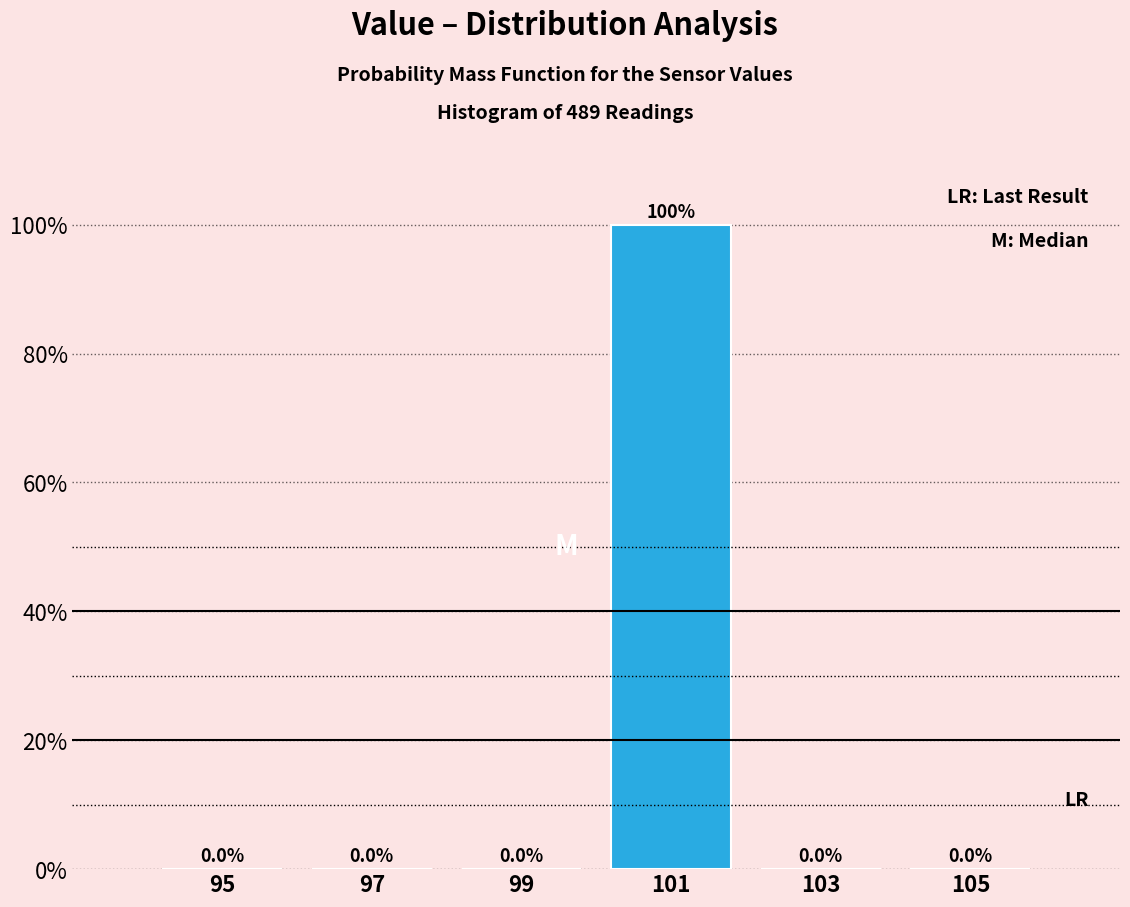

How tall is the bar that spans 100 to 102 on the x-axis?

100.0